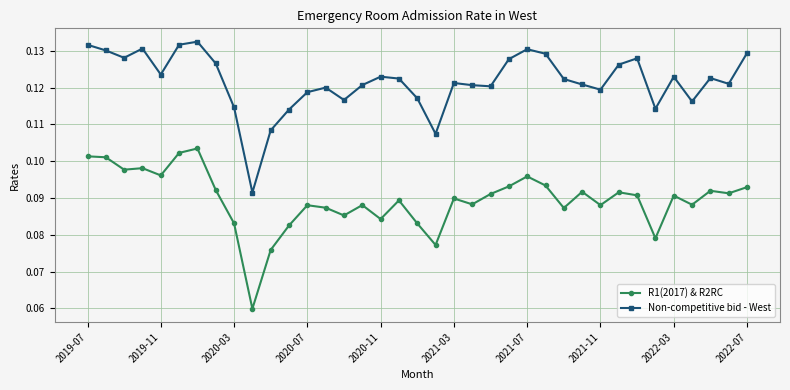

True or false: Non-competitive bid - West and R1(2017) & R2RC cross at least once.

False